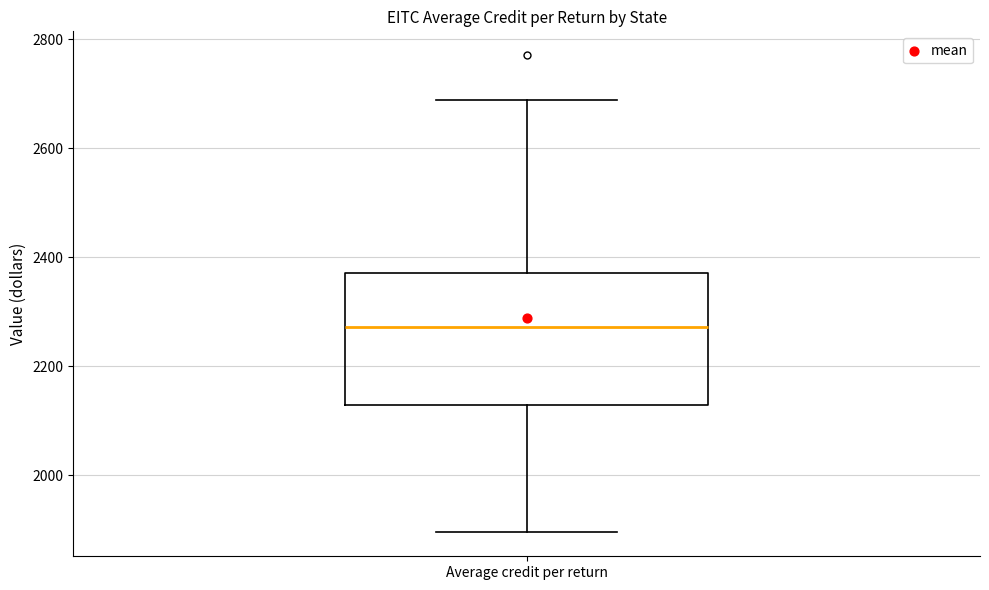

Where does the median line of the box for Average credit per return sit on the y-axis? The values are not printed on the chart, so give them approximately, as read against the axis.

2280